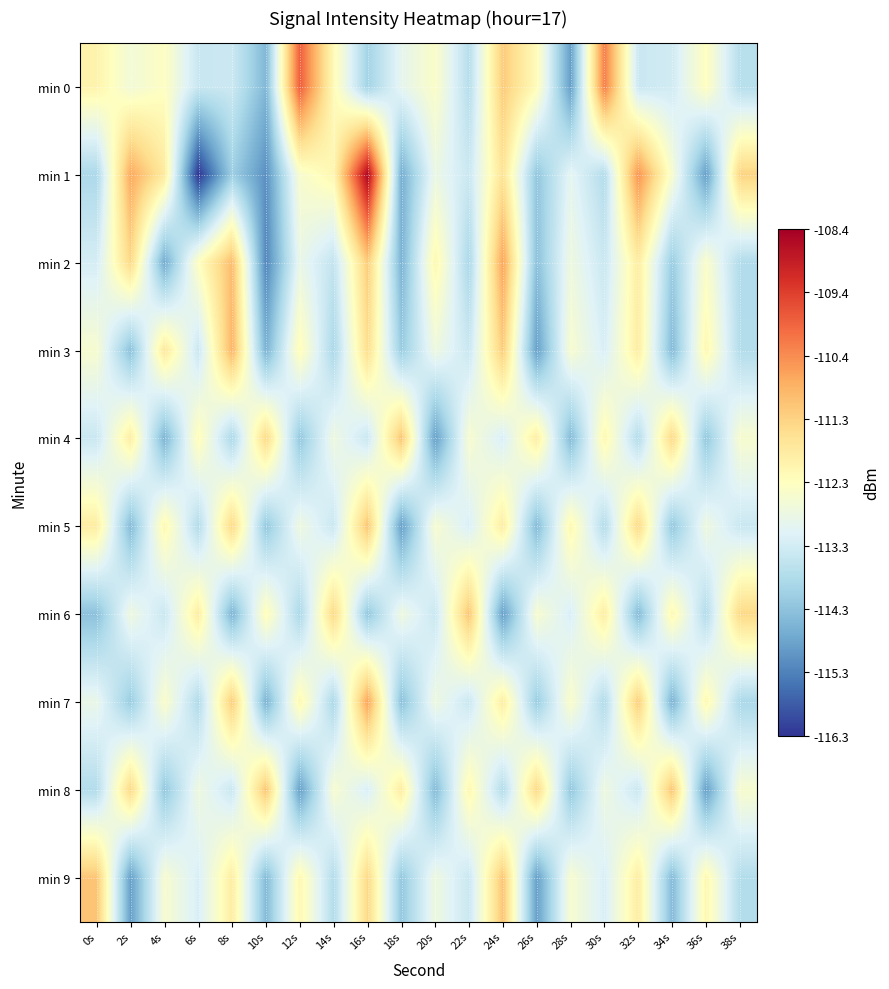

Reading right to left, what are all the values shown in this chart?

min 0: 38s=-113.7	36s=-112.3	34s=-113.3	32s=-113.4	30s=-110.2	28s=-114.9	26s=-112.3	24s=-111.2	22s=-113.7	20s=-112.4	18s=-113.0	16s=-114.0	14s=-112.2	12s=-109.8	10s=-114.5	8s=-113.4	6s=-113.5	4s=-112.4	2s=-112.7	0s=-112.0
min 1: 38s=-111.3	36s=-114.9	34s=-112.5	32s=-110.4	30s=-113.8	28s=-113.0	26s=-114.2	24s=-111.7	22s=-113.4	20s=-112.8	18s=-114.6	16s=-108.5	14s=-112.1	12s=-112.5	10s=-115.1	8s=-114.1	6s=-116.3	4s=-111.8	2s=-110.7	0s=-113.9
min 2: 38s=-113.8	36s=-112.5	34s=-114.1	32s=-111.9	30s=-113.4	28s=-112.8	26s=-114.3	24s=-110.7	22s=-113.9	20s=-112.1	18s=-114.6	16s=-111.2	14s=-113.5	12s=-112.9	10s=-115.2	8s=-111.0	6s=-112.3	4s=-114.7	2s=-111.4	0s=-113.3
min 3: 38s=-113.8	36s=-112.1	34s=-114.4	32s=-111.9	30s=-113.2	28s=-112.5	26s=-114.9	24s=-111.2	22s=-113.4	20s=-112.8	18s=-114.1	16s=-111.5	14s=-113.9	12s=-112.2	10s=-114.6	8s=-110.9	6s=-113.4	4s=-111.8	2s=-114.3	0s=-112.5
min 4: 38s=-112.5	36s=-114.2	34s=-111.4	32s=-113.8	30s=-112.1	28s=-114.4	26s=-111.9	24s=-113.2	22s=-112.5	20s=-114.9	18s=-111.1	16s=-113.4	14s=-112.8	12s=-114.2	10s=-111.4	8s=-113.9	6s=-112.2	4s=-114.5	2s=-111.9	0s=-113.4
min 5: 38s=-113.4	36s=-112.8	34s=-114.2	32s=-111.4	30s=-113.8	28s=-112.1	26s=-114.4	24s=-111.9	22s=-113.2	20s=-112.5	18s=-114.9	16s=-111.1	14s=-113.4	12s=-112.8	10s=-114.2	8s=-111.4	6s=-113.8	4s=-112.1	2s=-114.4	0s=-111.9
min 6: 38s=-111.4	36s=-113.8	34s=-112.1	32s=-114.4	30s=-111.9	28s=-113.2	26s=-112.5	24s=-114.9	22s=-111.1	20s=-113.4	18s=-112.8	16s=-114.2	14s=-111.4	12s=-113.9	10s=-112.2	8s=-114.5	6s=-111.9	4s=-113.4	2s=-112.8	0s=-114.3
min 7: 38s=-113.9	36s=-112.1	34s=-114.6	32s=-111.2	30s=-113.8	28s=-112.5	26s=-114.1	24s=-111.9	22s=-113.4	20s=-112.8	18s=-114.3	16s=-110.7	14s=-113.9	12s=-112.1	10s=-114.6	8s=-111.2	6s=-113.8	4s=-112.5	2s=-114.1	0s=-112.9
min 8: 38s=-112.5	36s=-114.9	34s=-111.1	32s=-113.4	30s=-112.8	28s=-114.2	26s=-111.4	24s=-113.8	22s=-112.1	20s=-114.4	18s=-111.9	16s=-113.2	14s=-112.5	12s=-114.9	10s=-111.1	8s=-113.4	6s=-112.8	4s=-114.2	2s=-111.4	0s=-113.8
min 9: 38s=-113.8	36s=-112.1	34s=-114.4	32s=-111.9	30s=-113.2	28s=-112.5	26s=-114.9	24s=-111.1	22s=-113.4	20s=-112.8	18s=-114.2	16s=-111.4	14s=-113.8	12s=-112.1	10s=-114.4	8s=-111.9	6s=-113.2	4s=-112.5	2s=-114.9	0s=-111.1